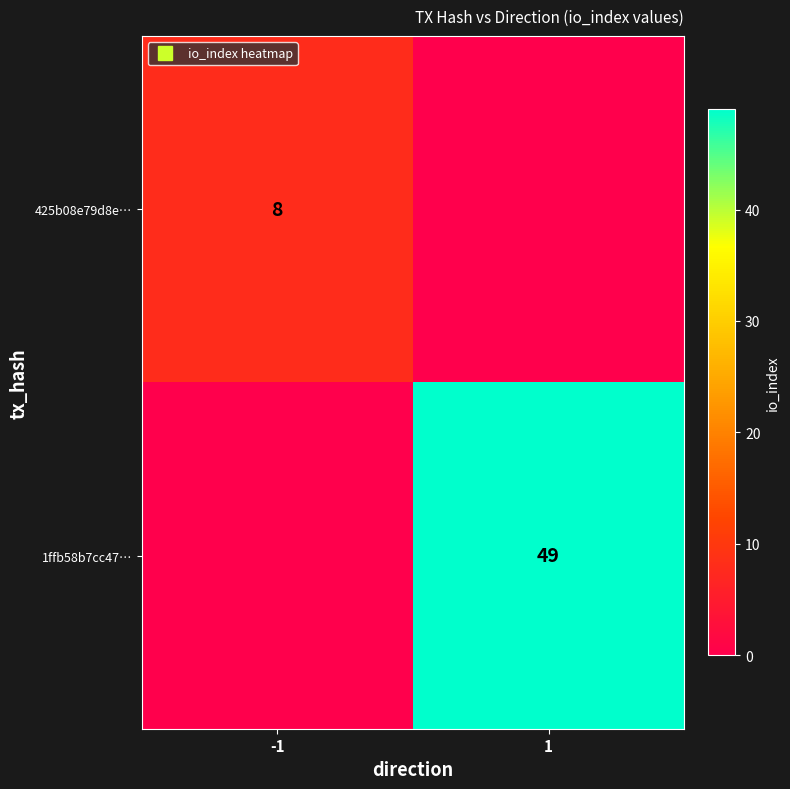

Which has a higher value, 1 or -1?

-1